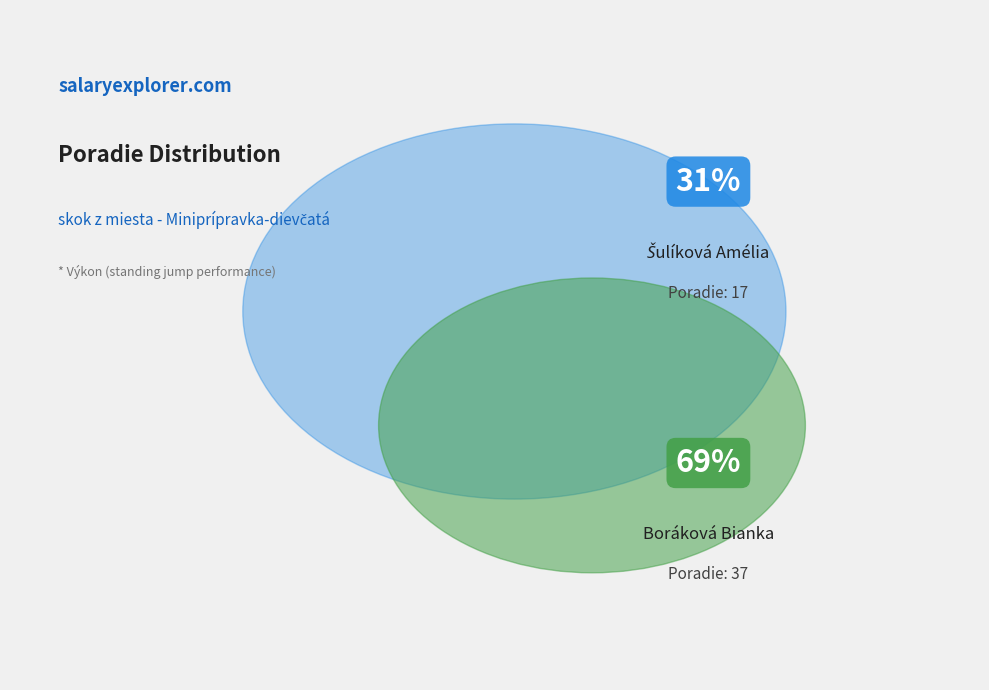

Is Boráková Bianka the majority of the pie?

Yes